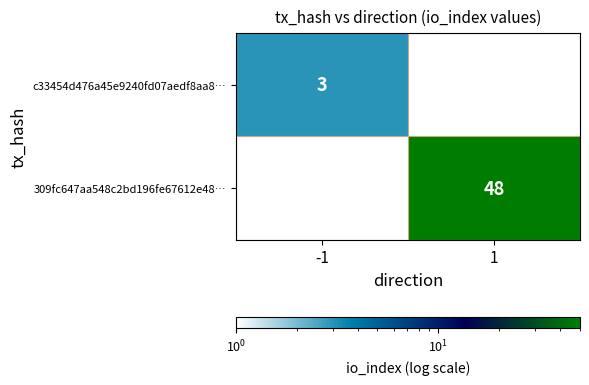

True or false: 309fc647aa548c2bd196fe67612e48… has a value of 48 at 1.

True